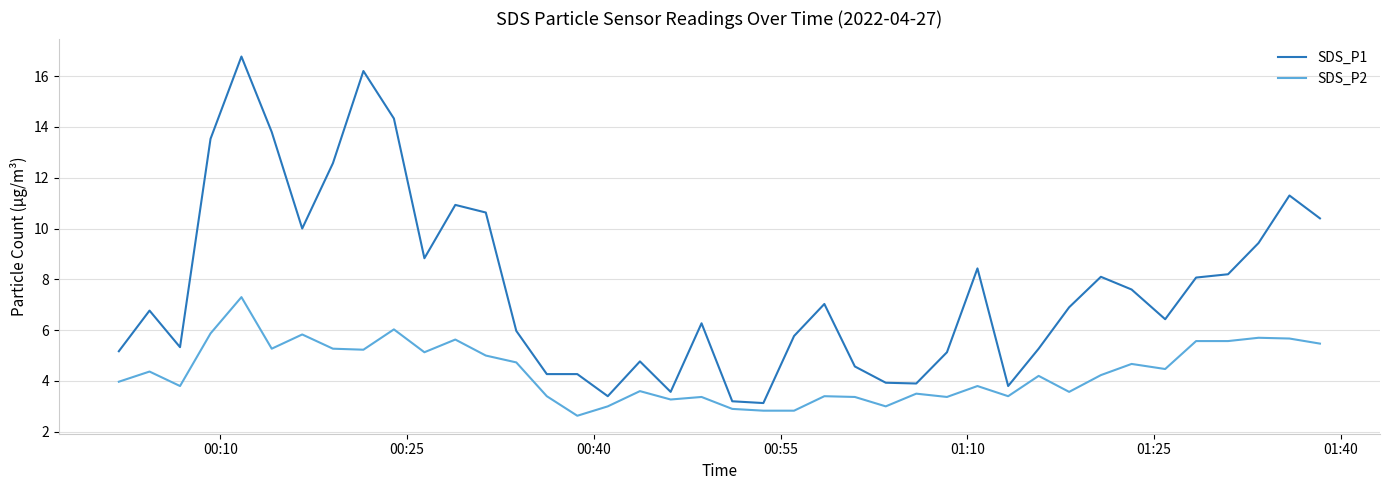

Does the chart have visible grid lines?

Yes